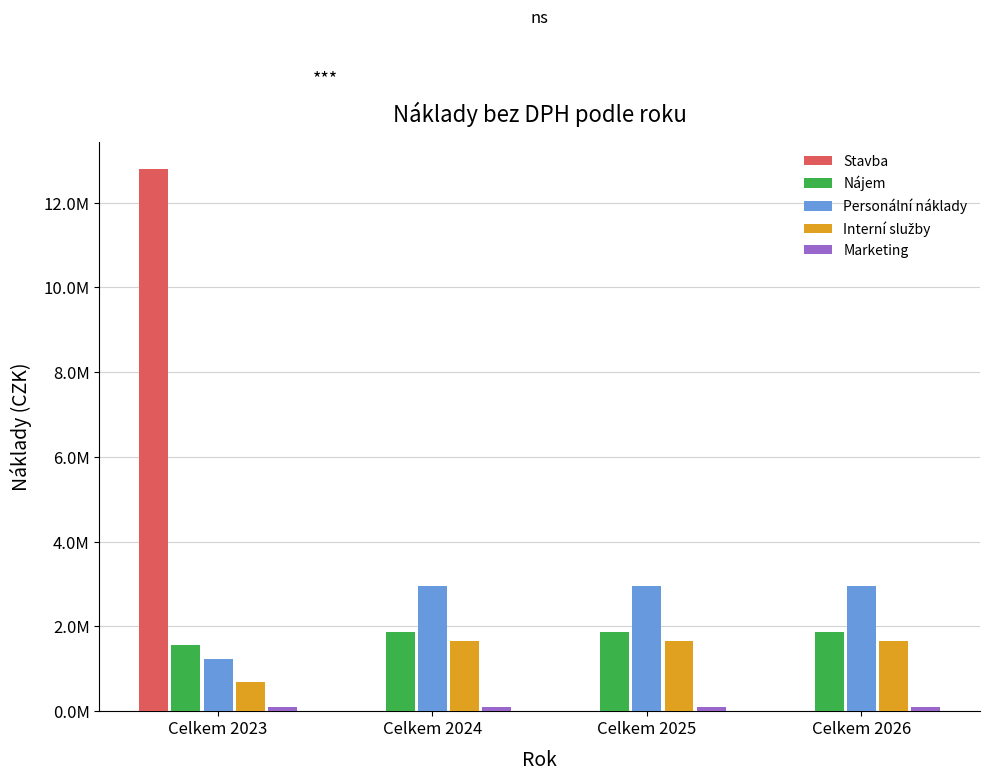

Is it true that Stavba equals -4699956.8 at Celkem 2026?

False